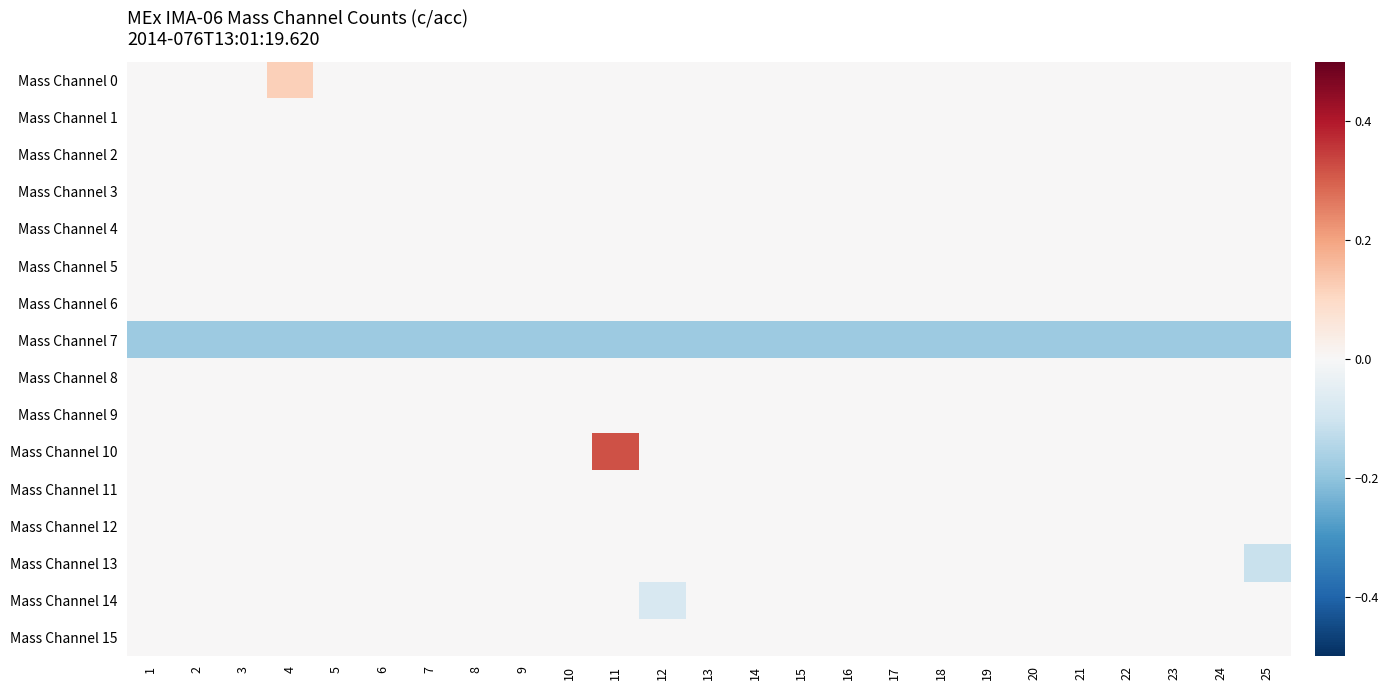

At how many categories does at least one series exceed 0?

2